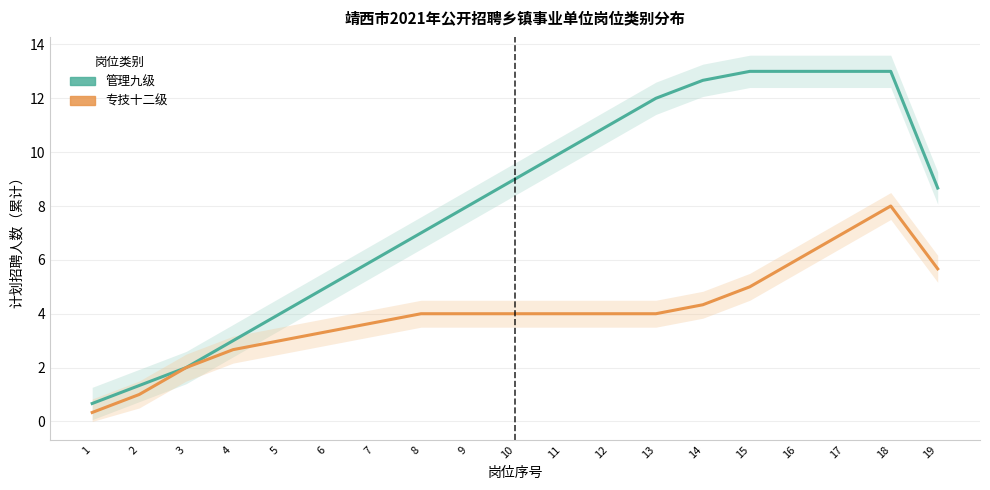

List the series in order of their peak value, highest first.

管理九级, 专技十二级